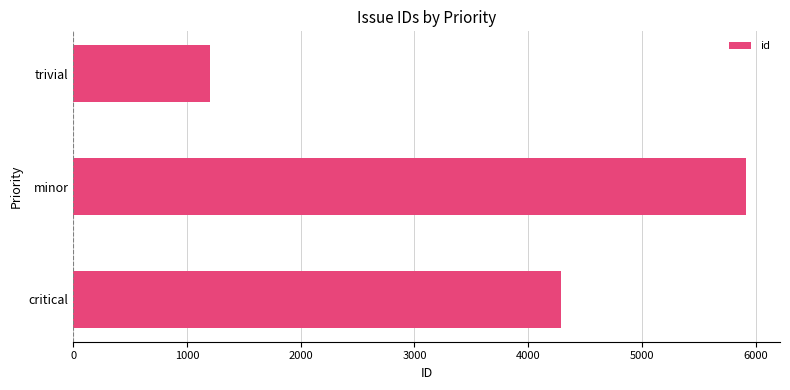

True or false: the data shows 1198 at trivial.

True